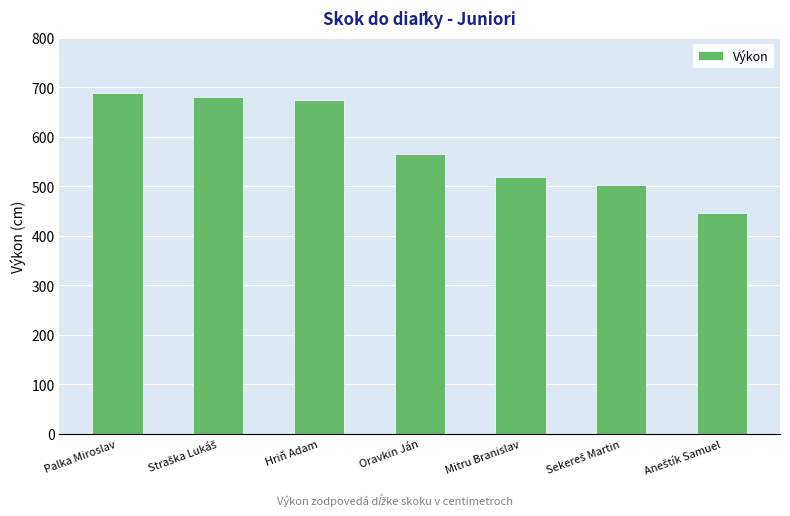

Where is the data nearest to the value 567?

Oravkin Ján